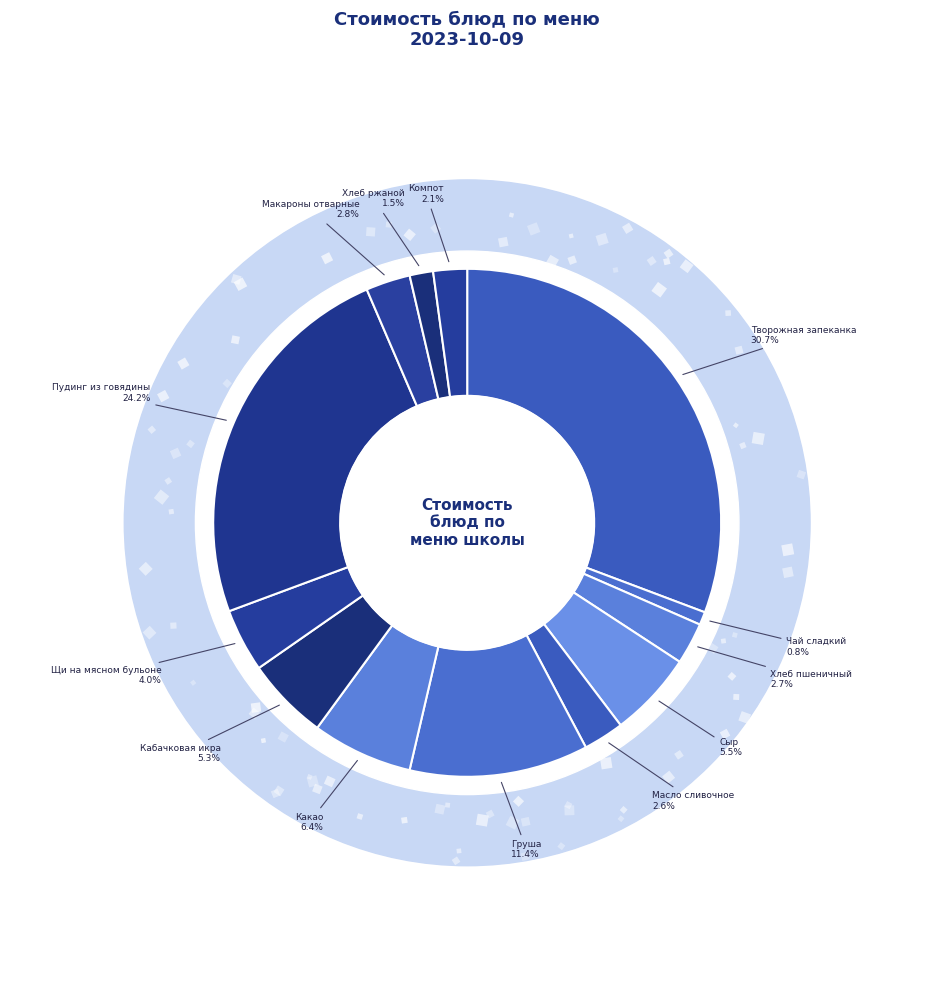

What percentage is the Какао slice, to the nearest percent?

6%